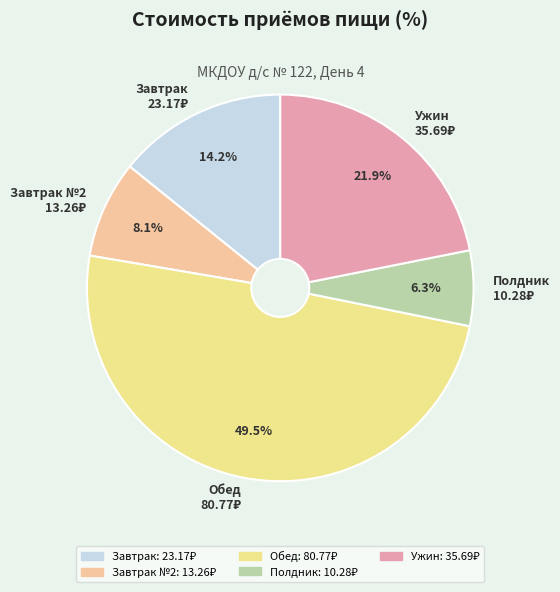

Rank the categories by value from lowest to highest.

Полдник, Завтрак №2, Завтрак, Ужин, Обед